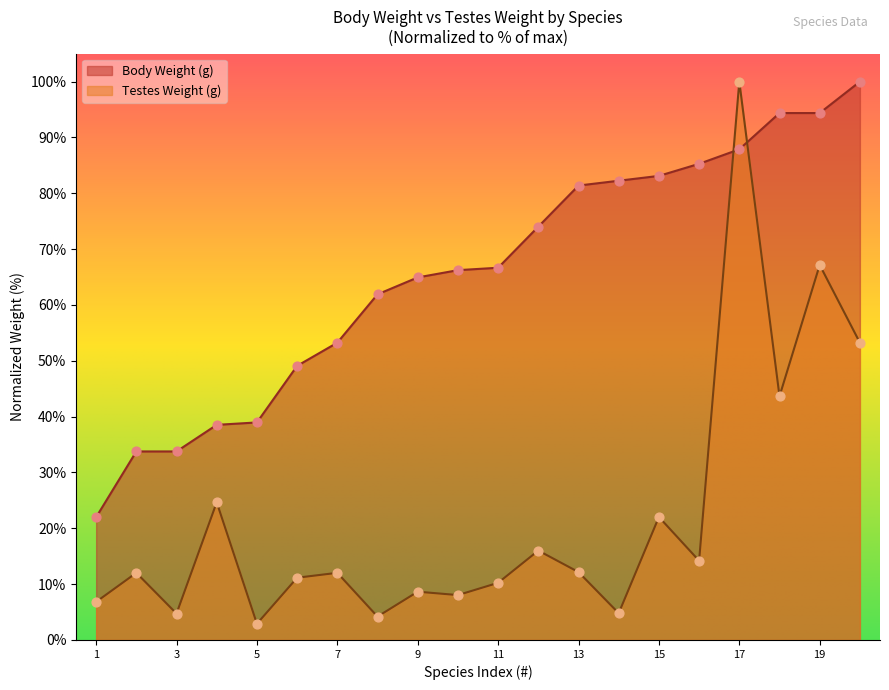

Which series reaches the minimum Y coordinate?

Testes Weight (g)